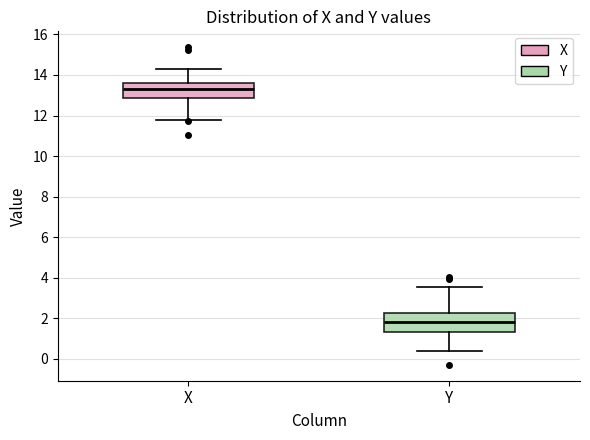

Where is the upper edge of the box for X on the y-axis? The values are not printed on the chart, so give them approximately, as read against the axis.

13.6